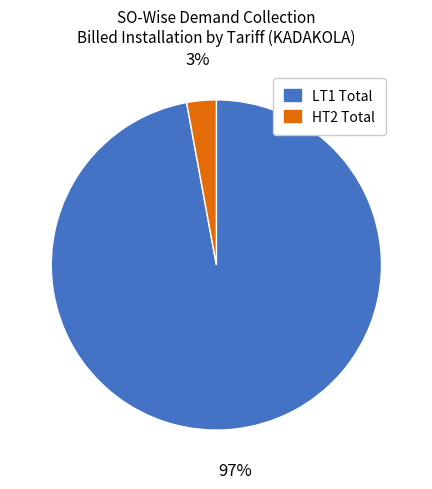

Is LT1 Total the majority of the pie?

Yes